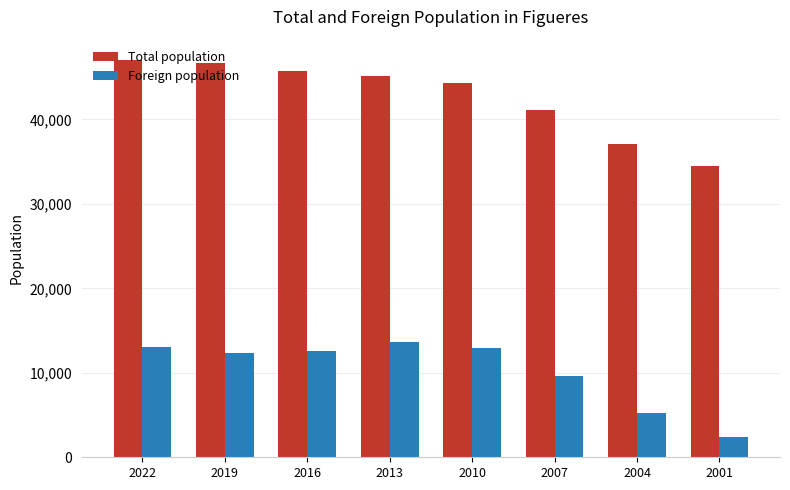

How many distinct data groups are displayed?

2